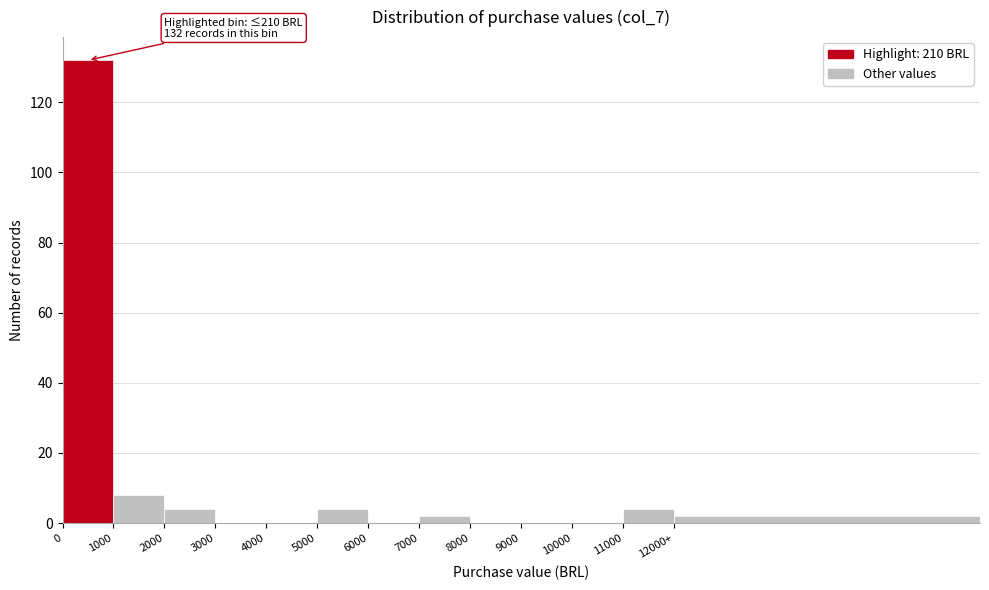

Reading left to right, transcribe all the data shown in this chart.

0=132	1000=8	2000=4	3000=0	4000=0	5000=4	6000=0	7000=2	8000=0	9000=0	10000=0	11000=4	12000+=2